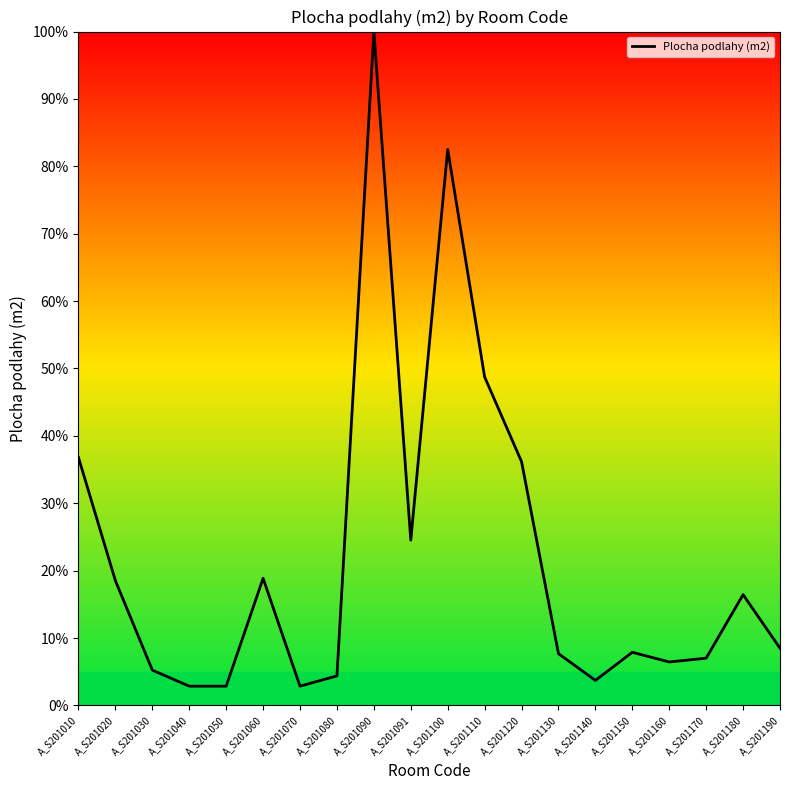

What is the sum of all values?

441.9